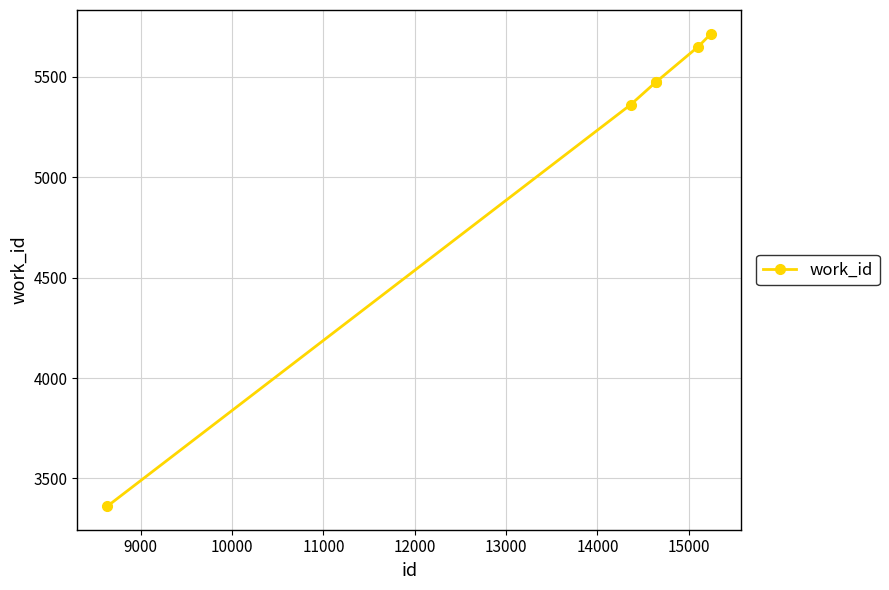

What is the value of the 2nd point from the left?

5362